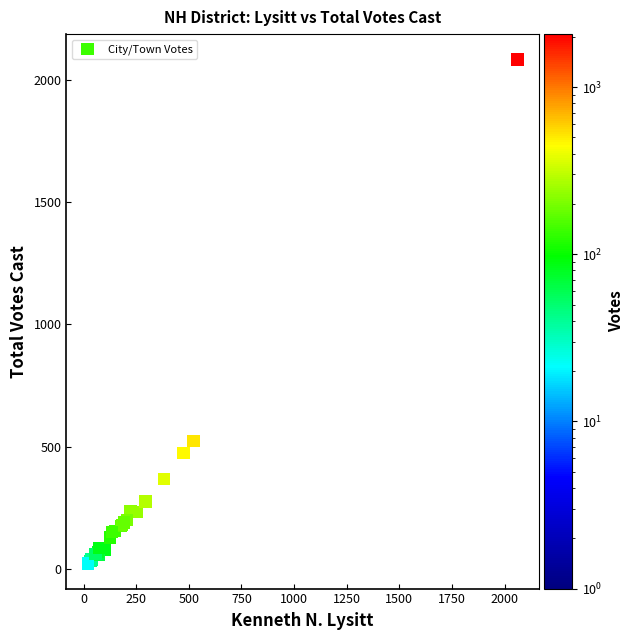

What Y value in the scatter plot is closest to 1053?

522.0